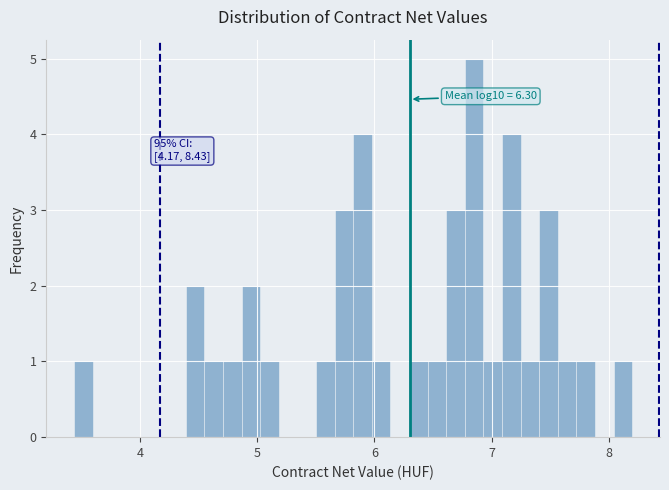

Read against the x-axis, roughly where is the centre of the tallest bar?

6.8